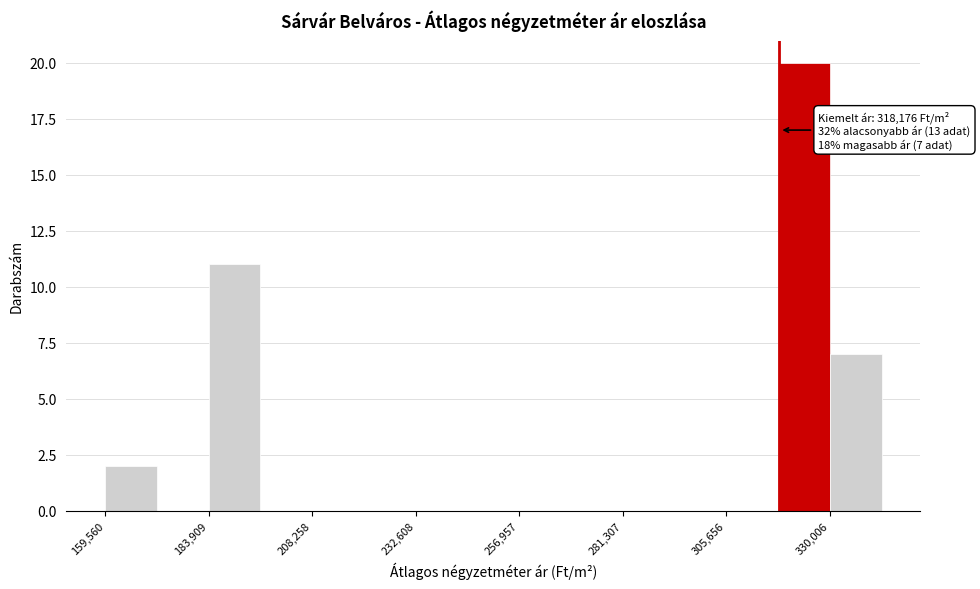

Around what value on the x-axis is the tallest bar? Give the approximate position of its centre, as read against the axis.

325000